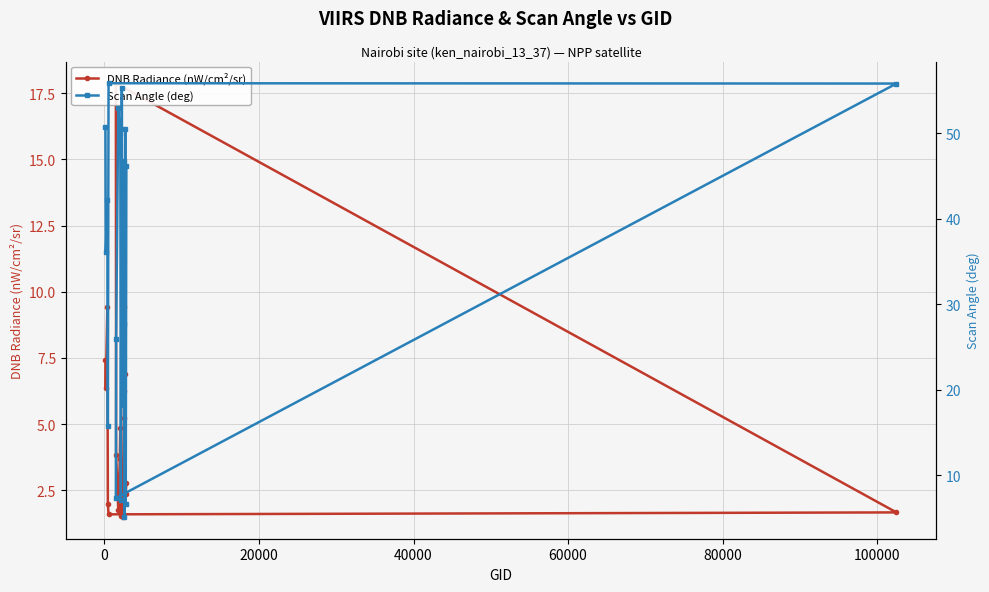

Reading left to right, extract all data points from this chart.

DNB Radiance (nW/cm²/sr): 7.4	6.4	9.4	2.0	1.6	1.7	17.9	3.8	1.8	3.7	4.9	1.5	2.4	1.5	5.2	6.2	9.4	6.9	2.4	2.8
Scan Angle (deg): 50.7	36.0	42.2	15.8	55.8	55.8	7.3	26.0	52.9	49.9	50.6	7.0	55.3	18.2	46.8	27.7	5.1	50.5	6.6	46.1